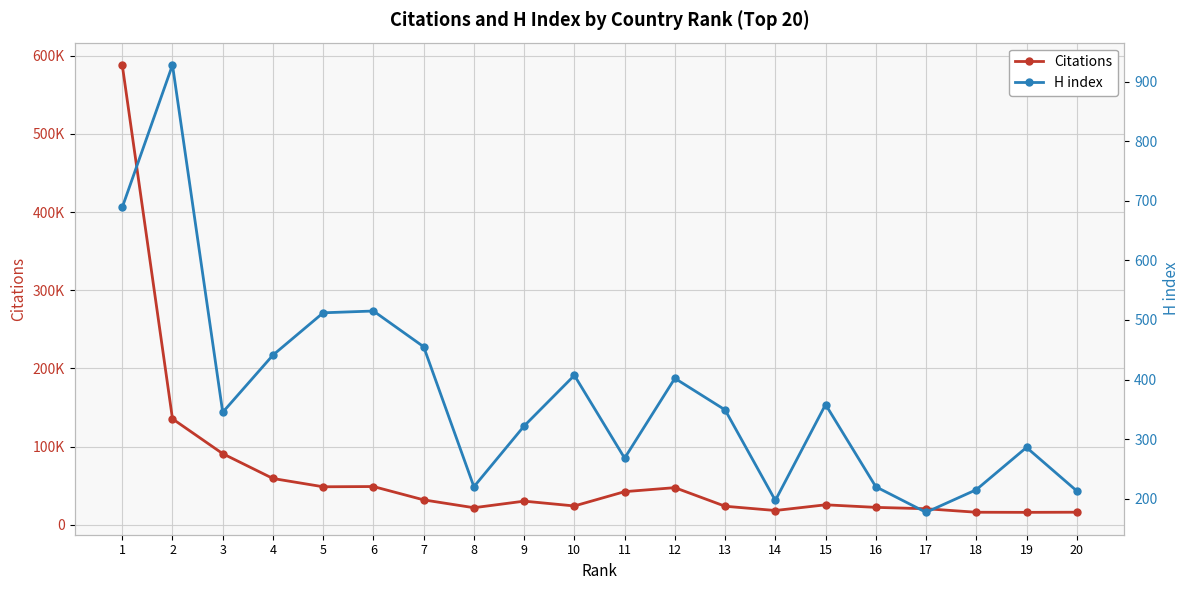

At 4, list the series in order from smallest to largest.

H index, Citations